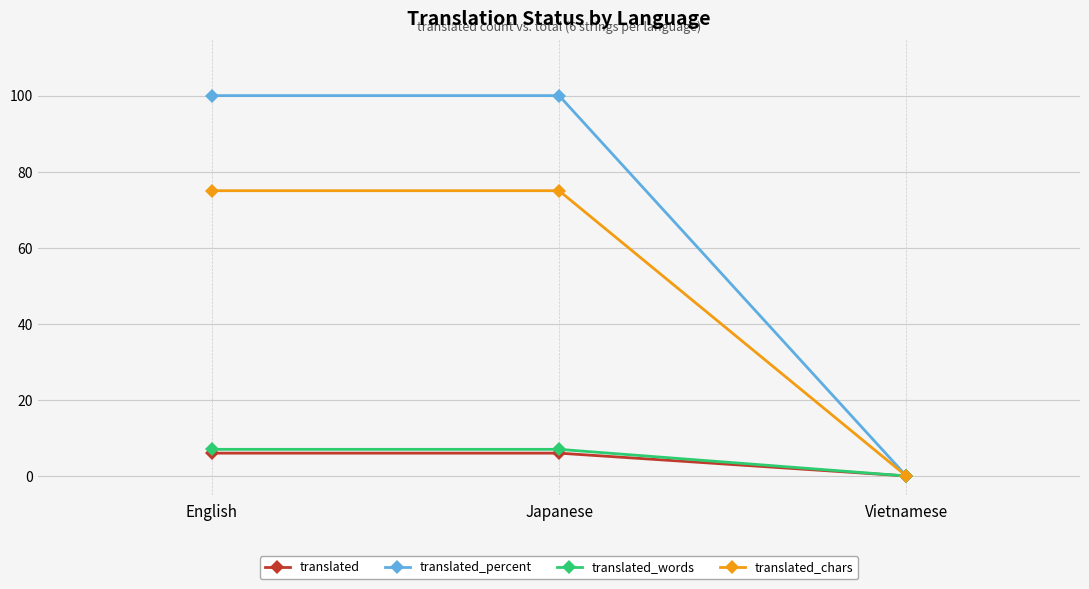

Count the number of data series in this chart.

4